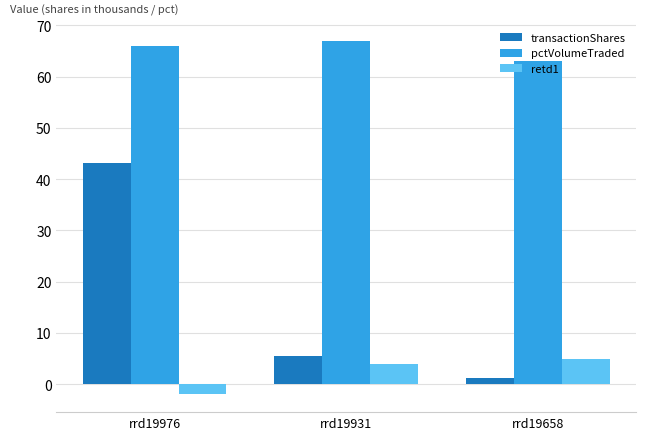

What value does the retd1 series have at rrd19658?

5.0